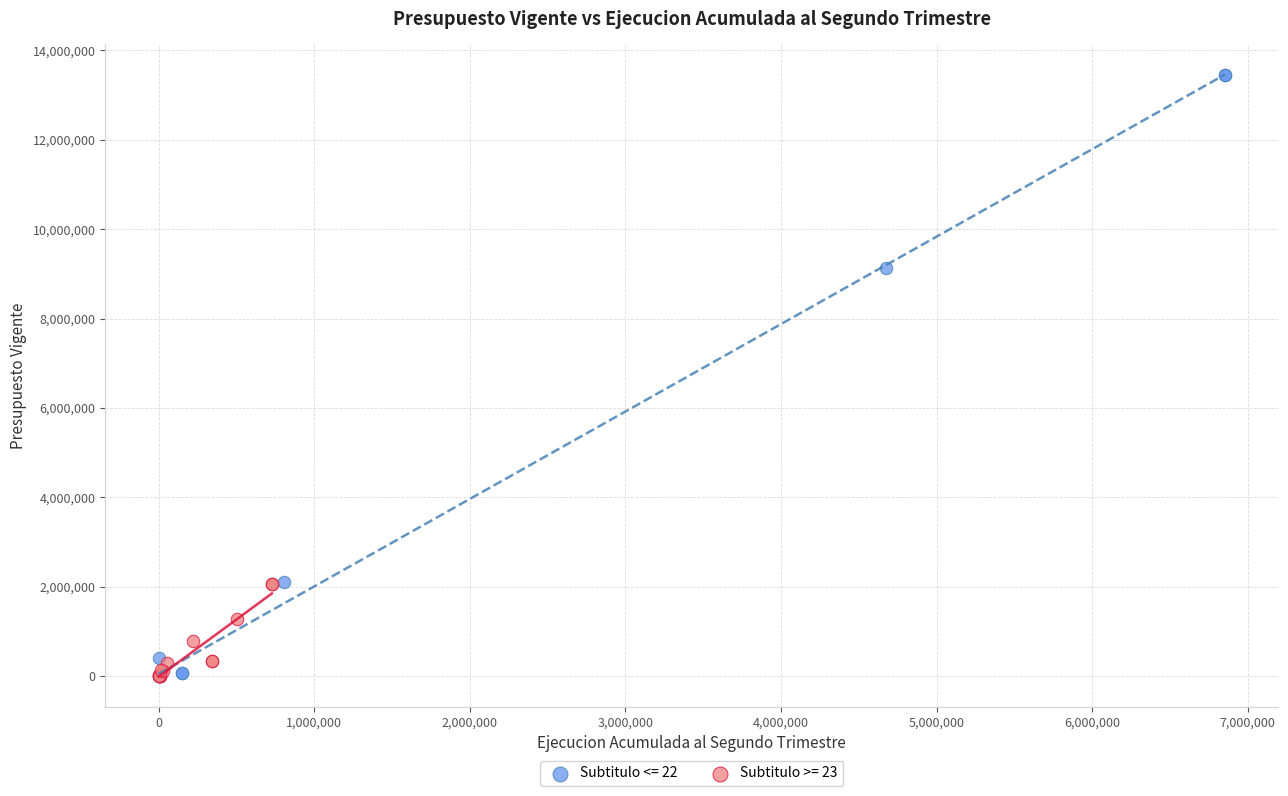

Which series reaches the maximum Y coordinate?

Subtitulo <= 22